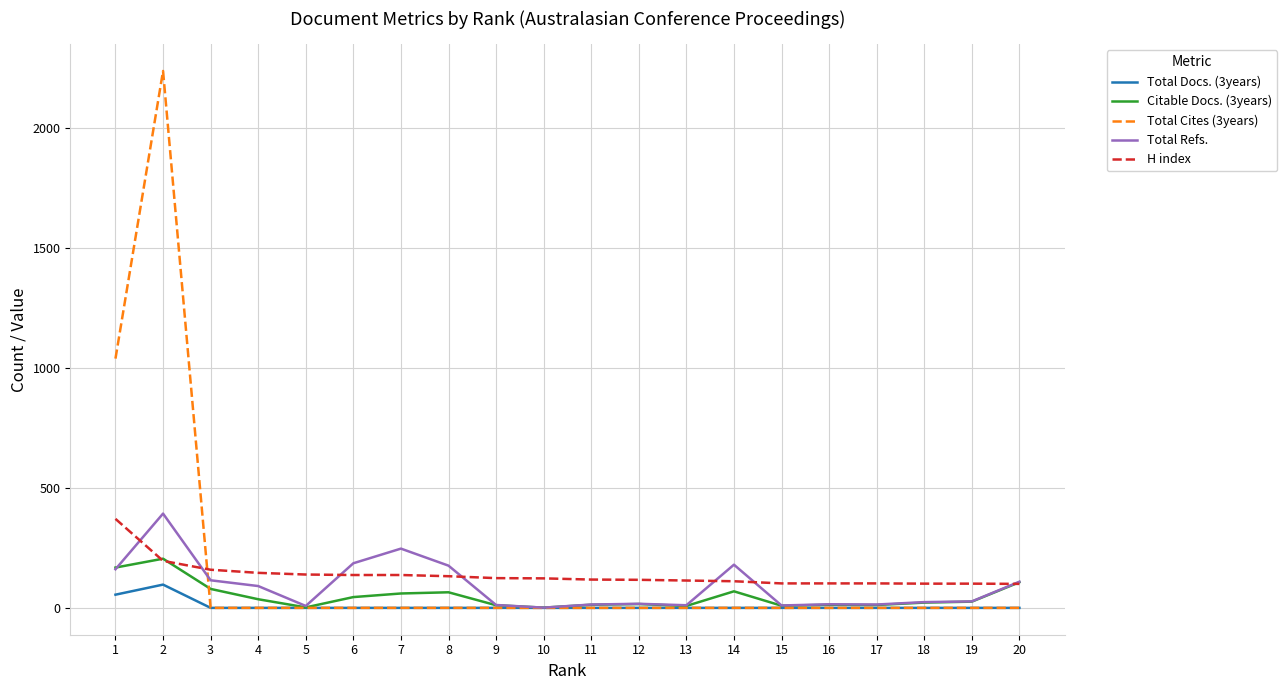

Which series has the widest spread of values?

Total Cites (3years)